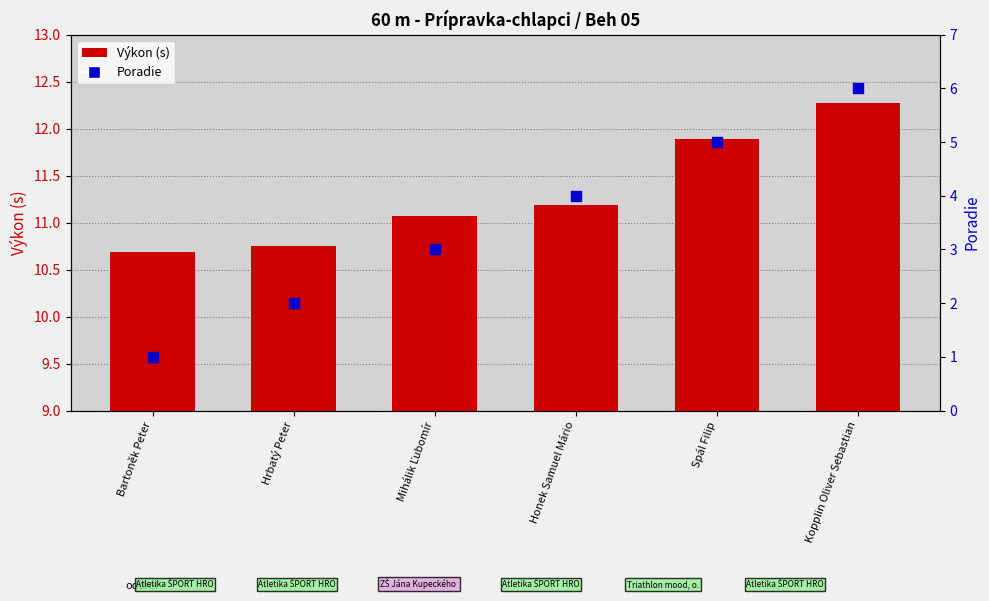

Which series reaches the minimum Y coordinate?

Poradie